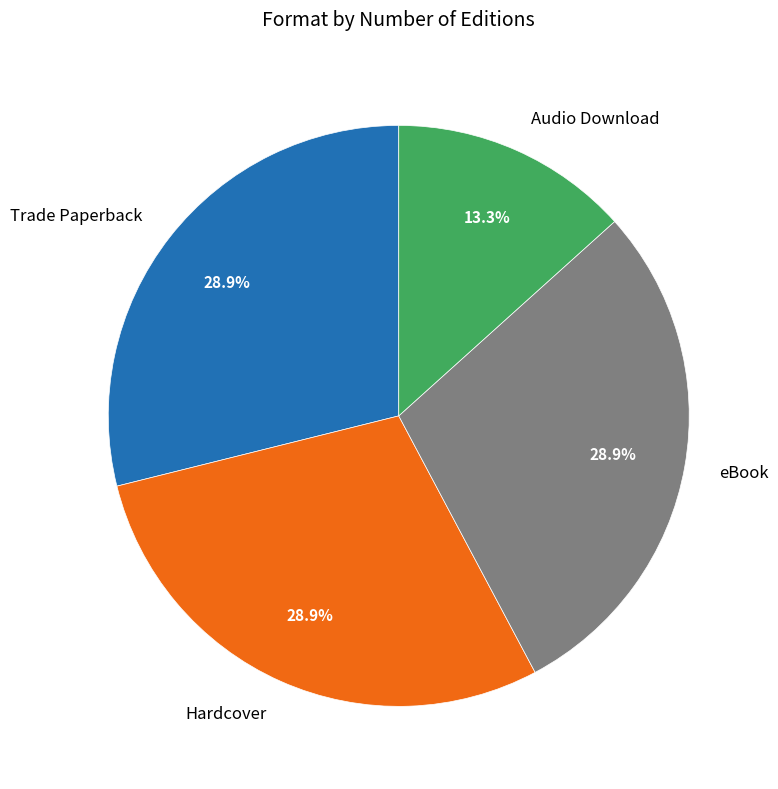

What is the smallest slice in the pie chart?

Audio Download